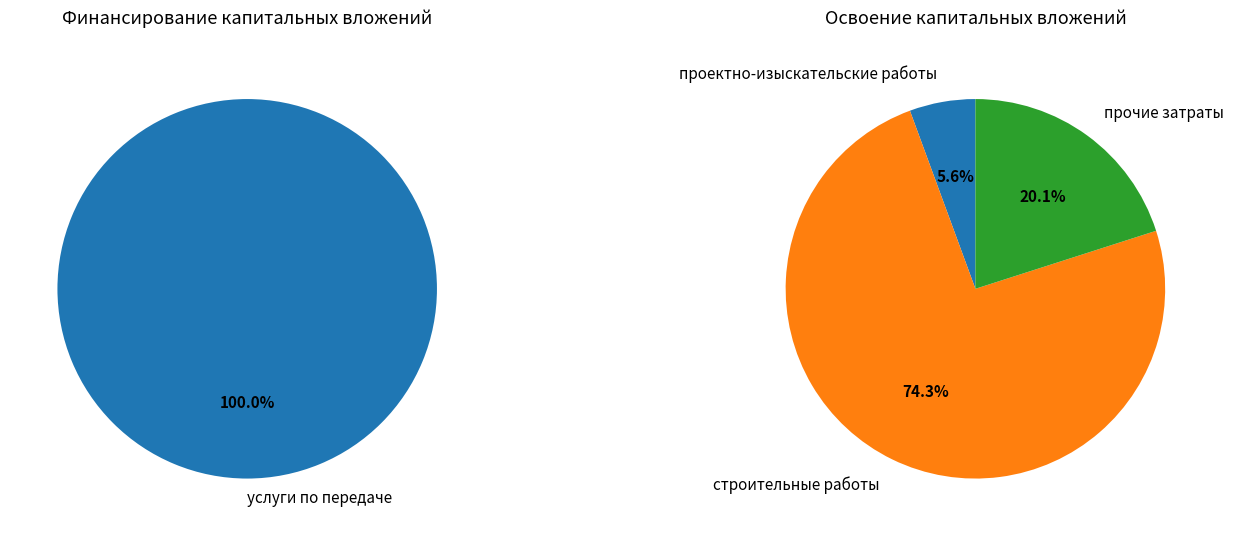

True or false: 0 accounts for 56% of the total.

False